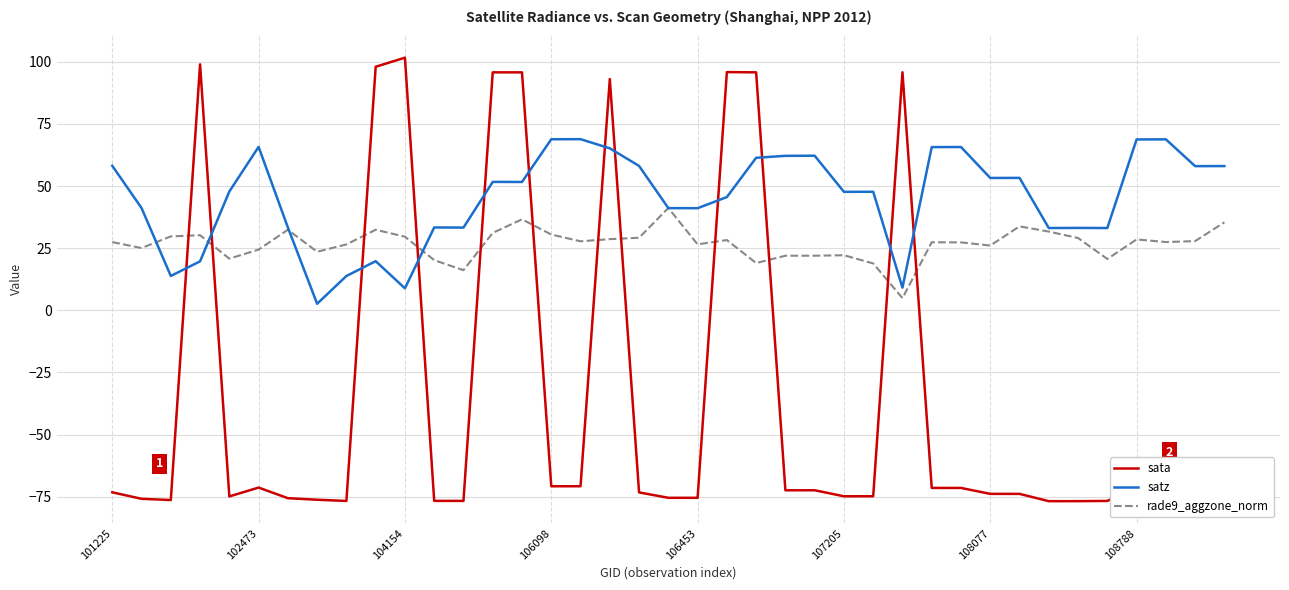

True or false: sata and satz cross at least once.

True